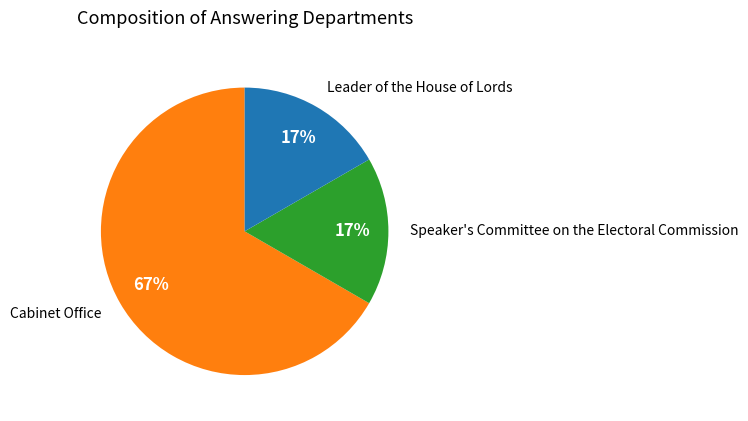

Is there any slice that represents more than half of the pie?

Yes